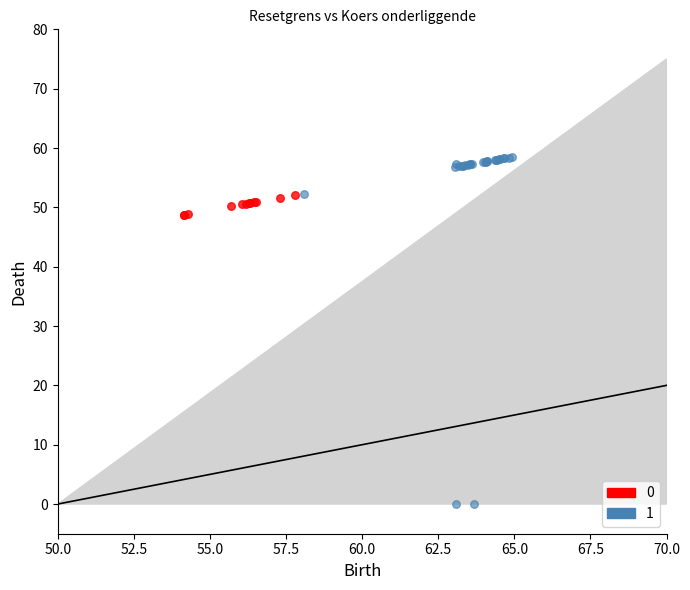

Which series contains the lowest Y value?

1